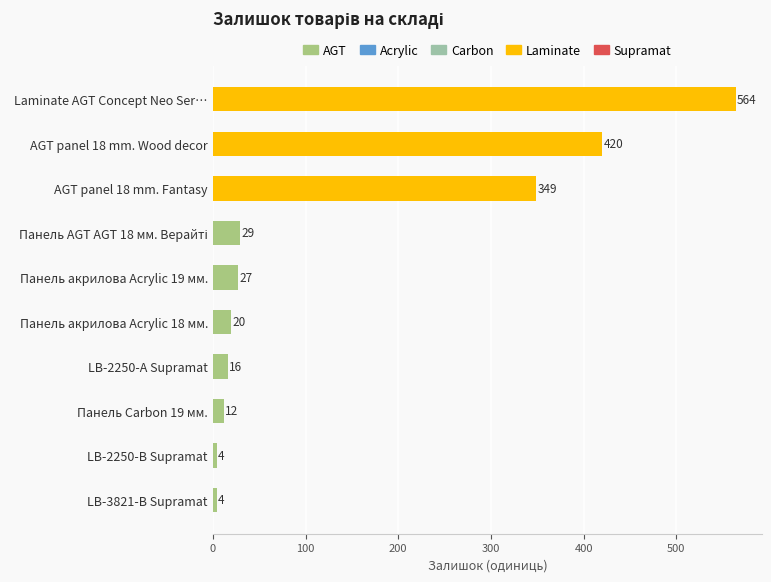

What is the minimum value shown in the chart?

4